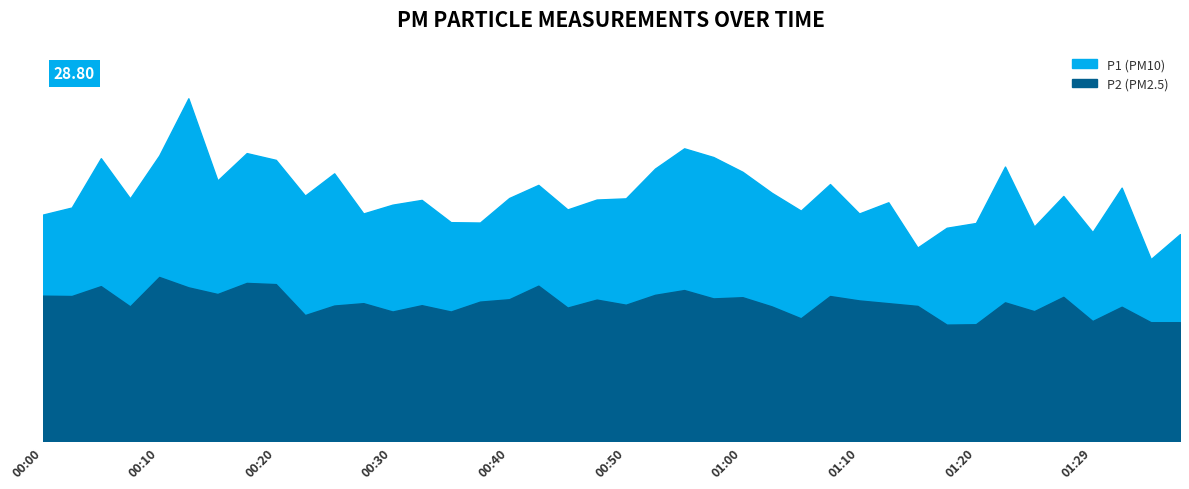

How many data points in P1 are less than 20?

16